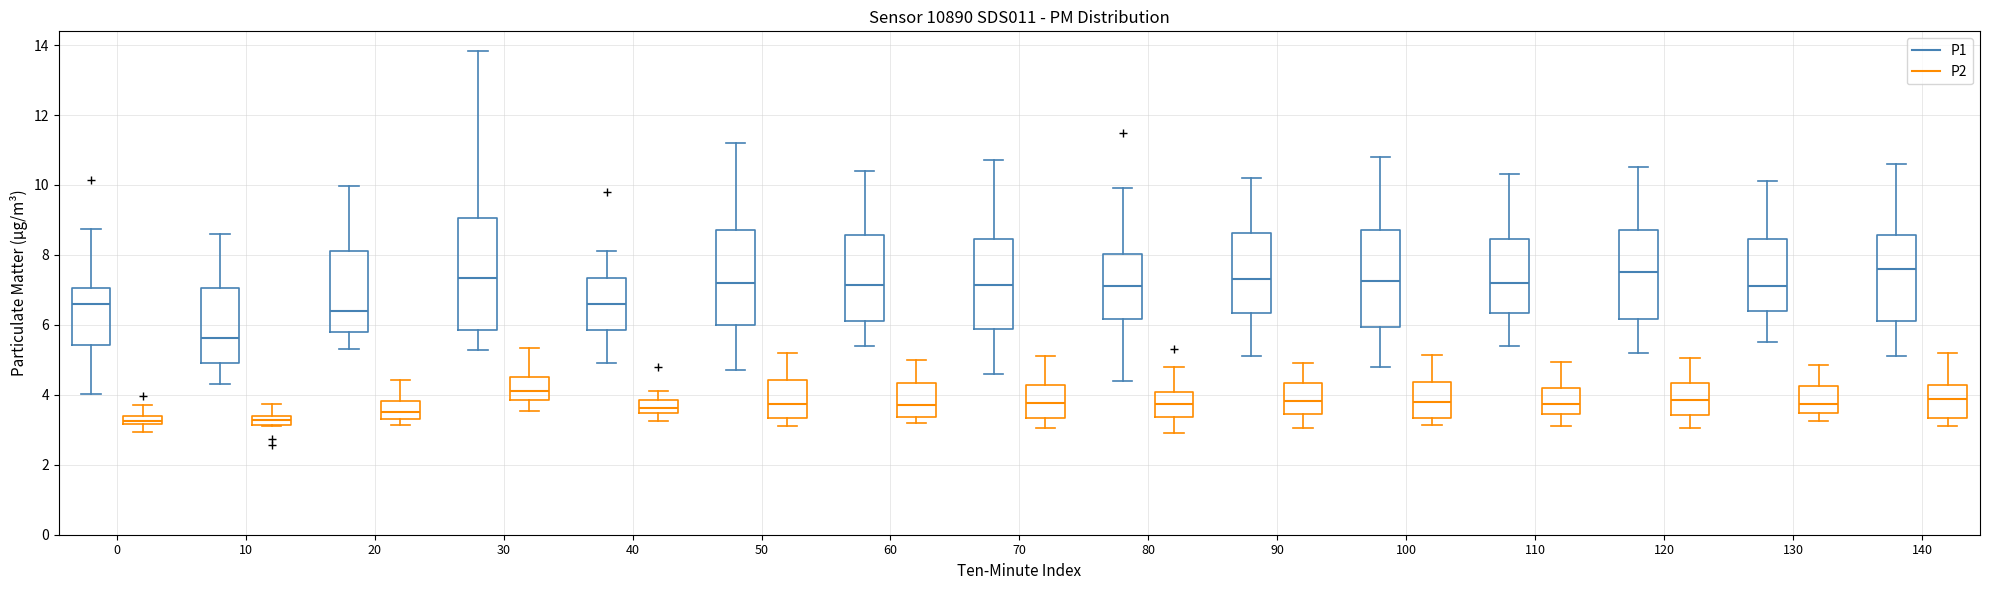

Where does the median line of the box for 40 (P1) sit on the y-axis? The values are not printed on the chart, so give them approximately, as read against the axis.

6.6